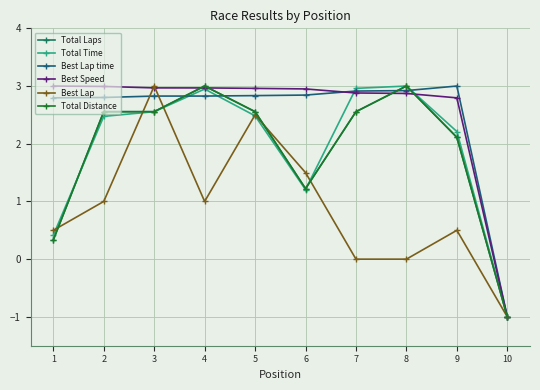

Between which two adjacent categories do Best Lap time and Total Laps first intersect?

3 and 4